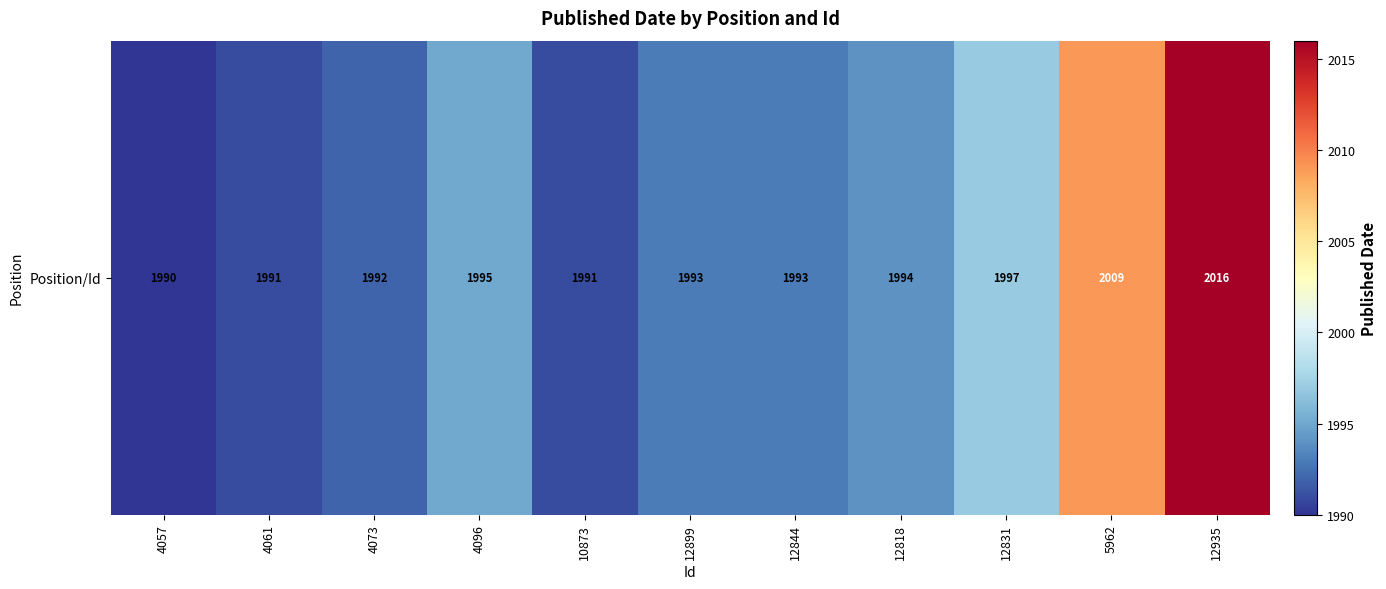

List the labels in order of value, largest first.

12935, 5962, 12831, 4096, 12818, 12899, 12844, 4073, 4061, 10873, 4057